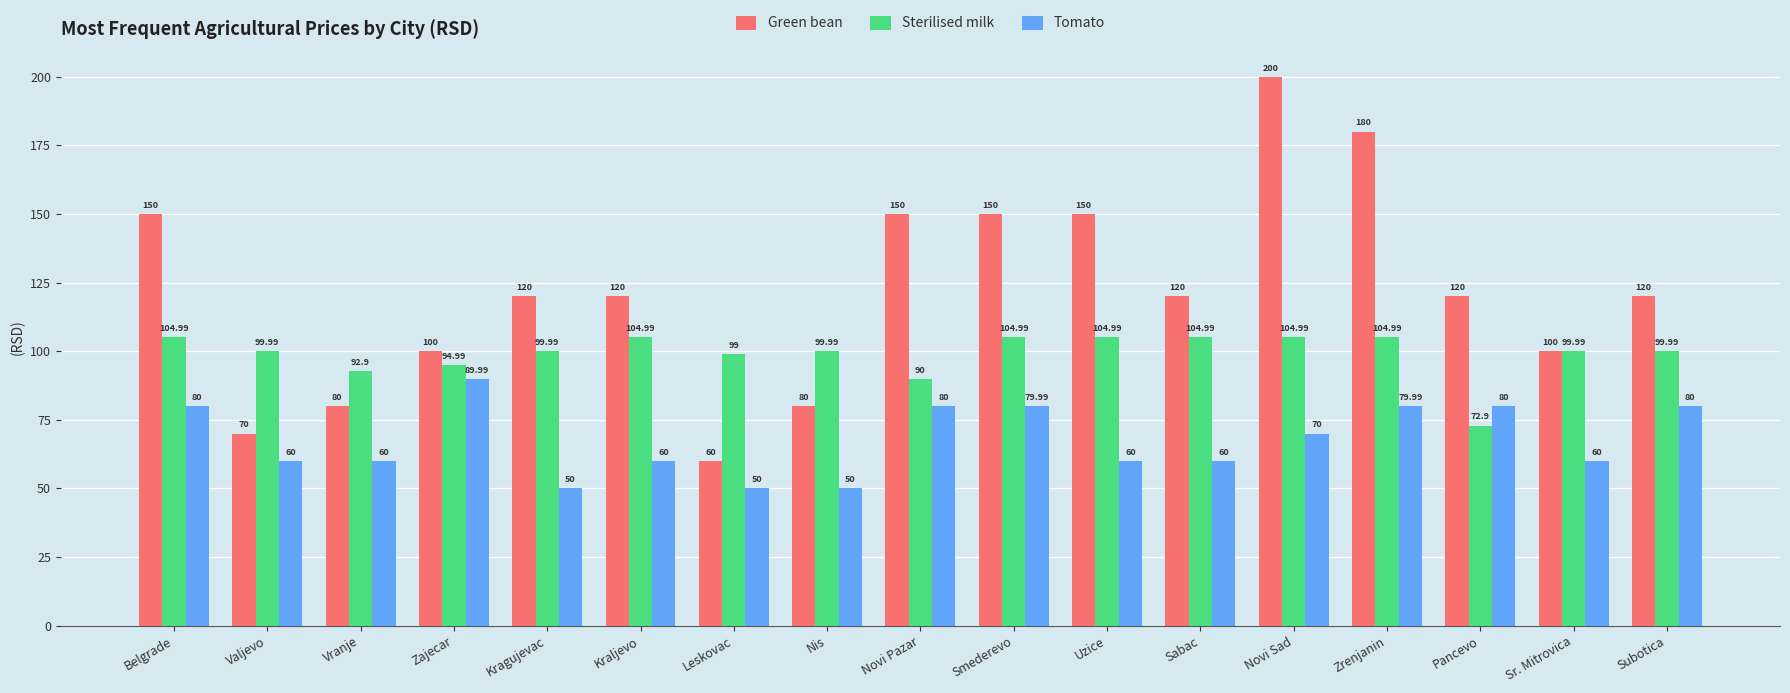

What is the total value across all series at Zajecar?

285.0